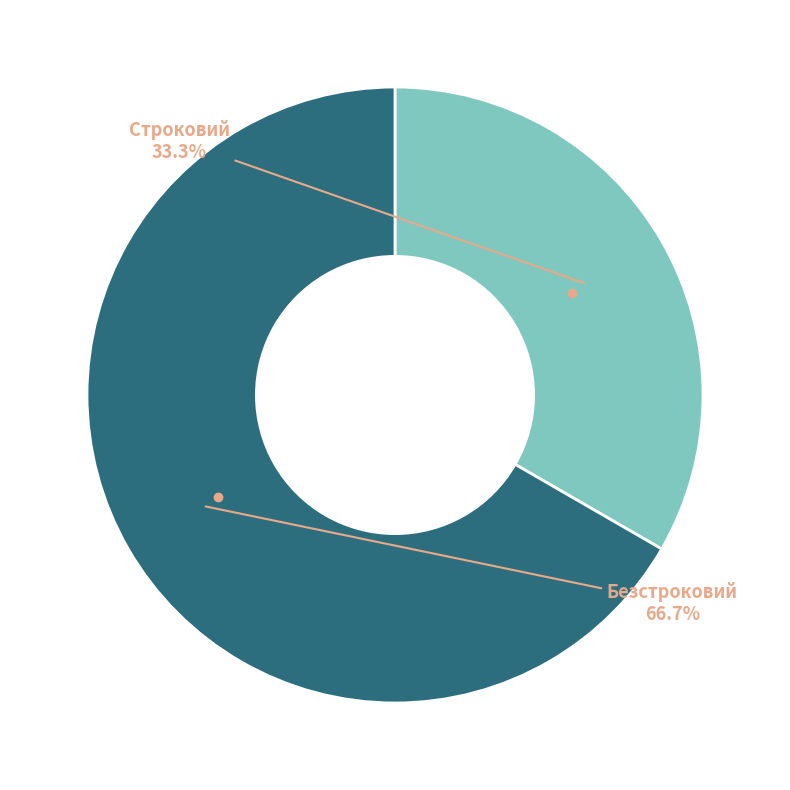

Is there a majority slice in this chart?

Yes